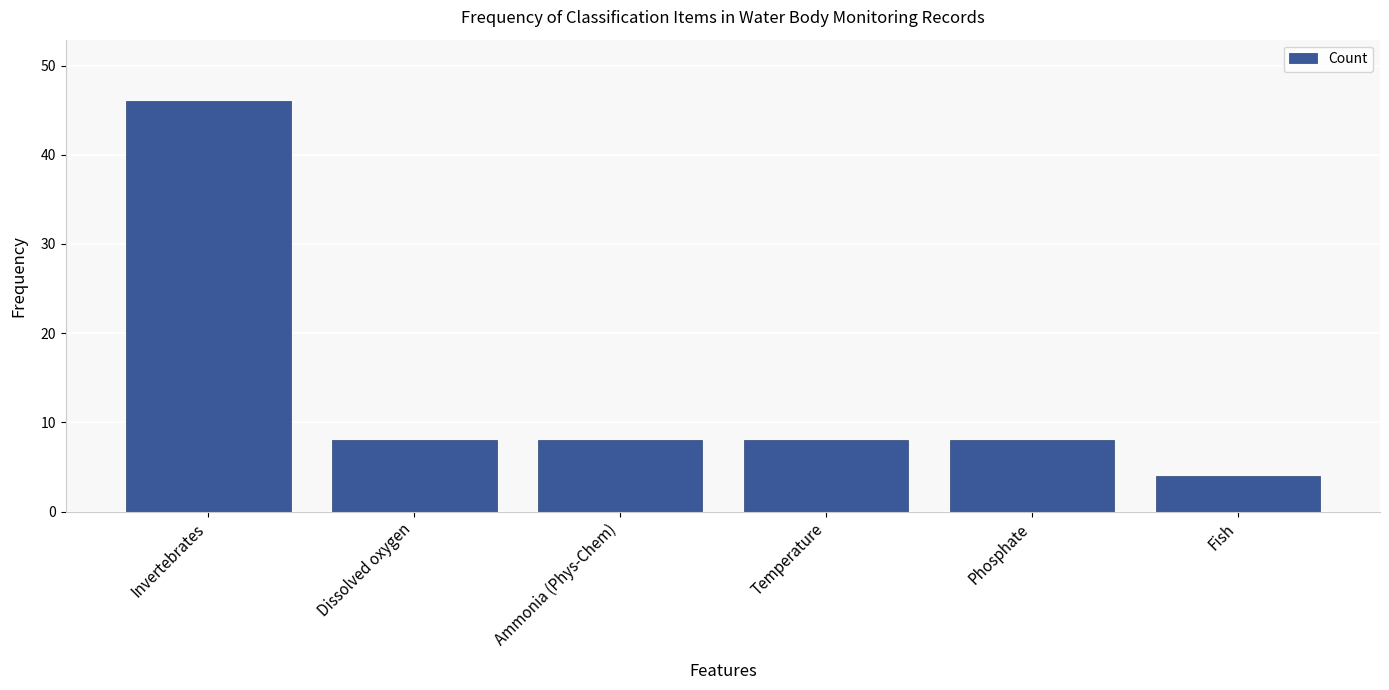

What is the maximum value shown in the chart?

46